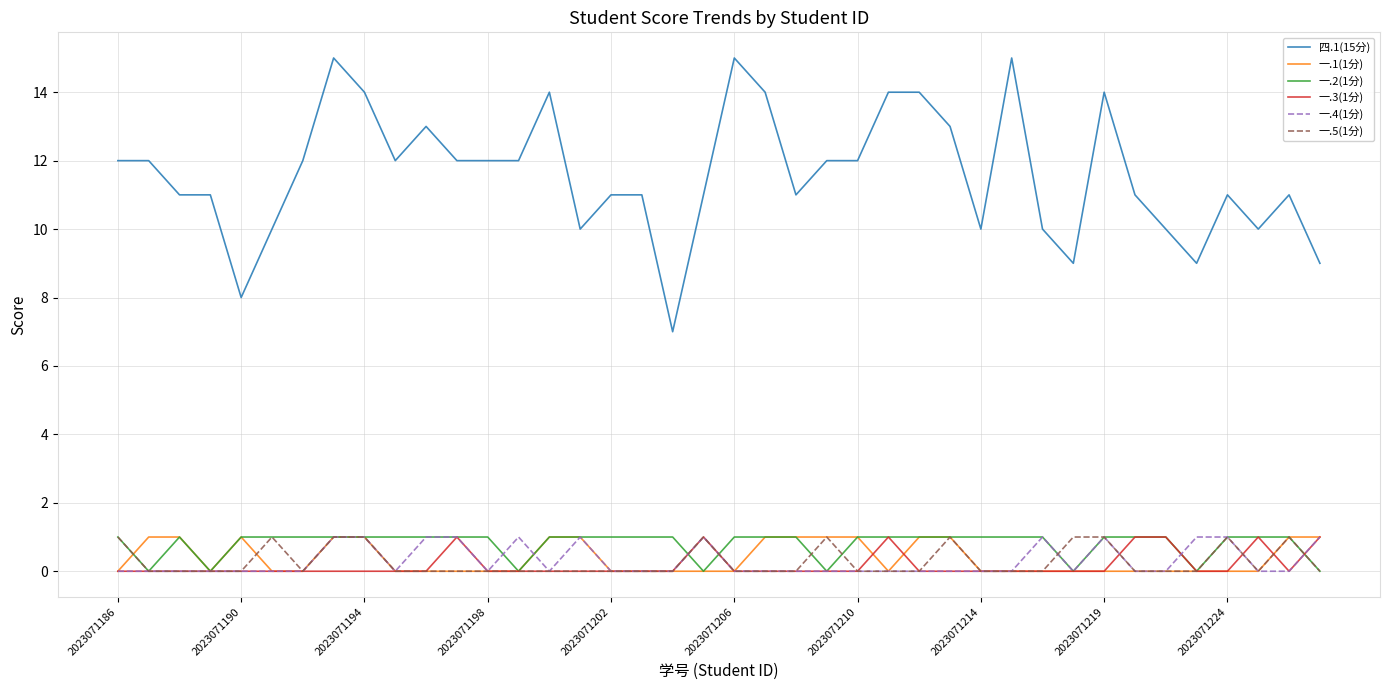

Which series has the largest range (max minus min)?

四.1(15分)